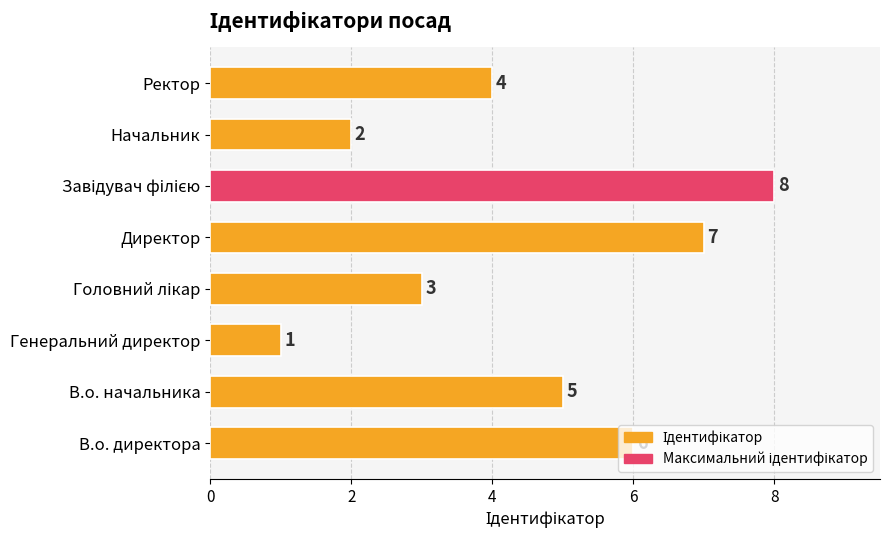

At which label is the value closest to 4?

Ректор